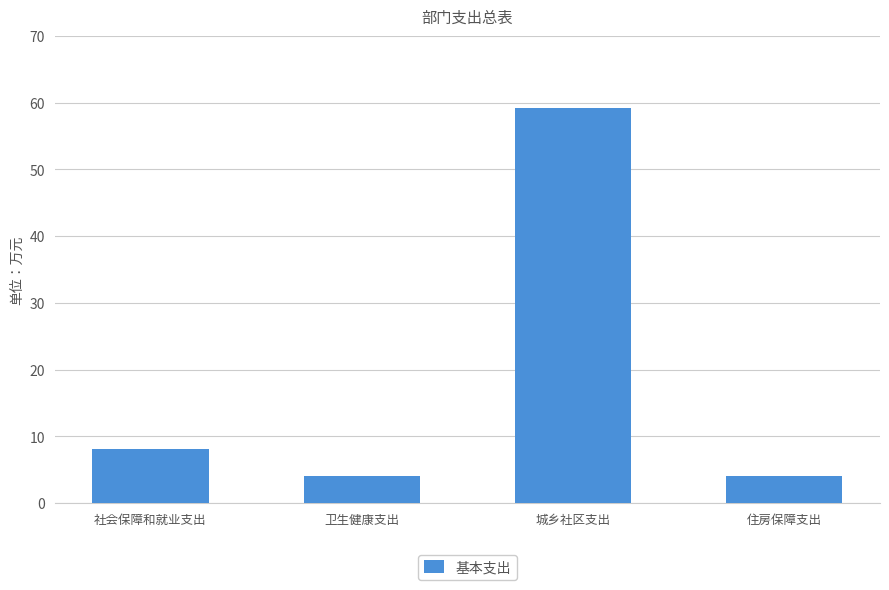

True or false: the data shows 4.0 at 住房保障支出.

True